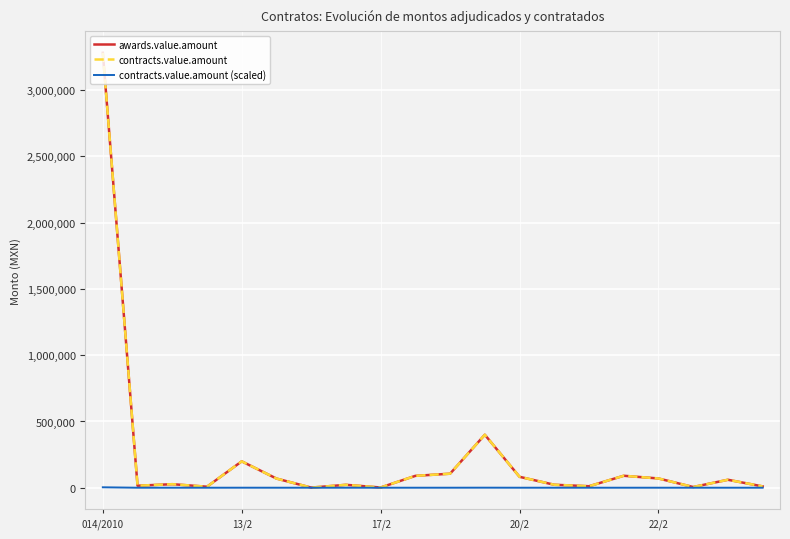

Is this an area chart (filled region under the line)?

No